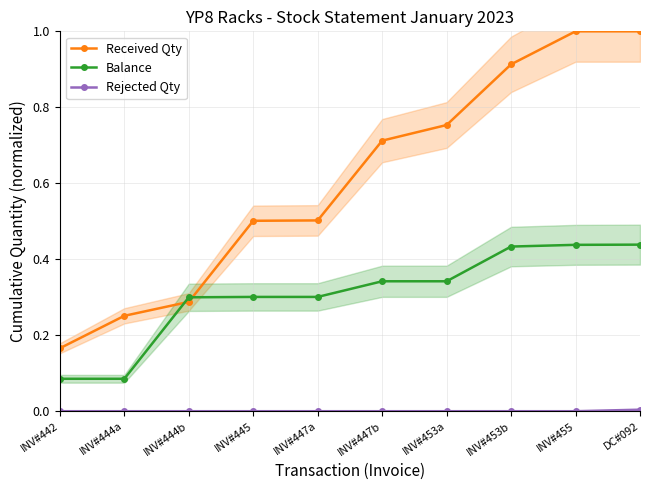

How many Balance values are between 0 and 1?

10